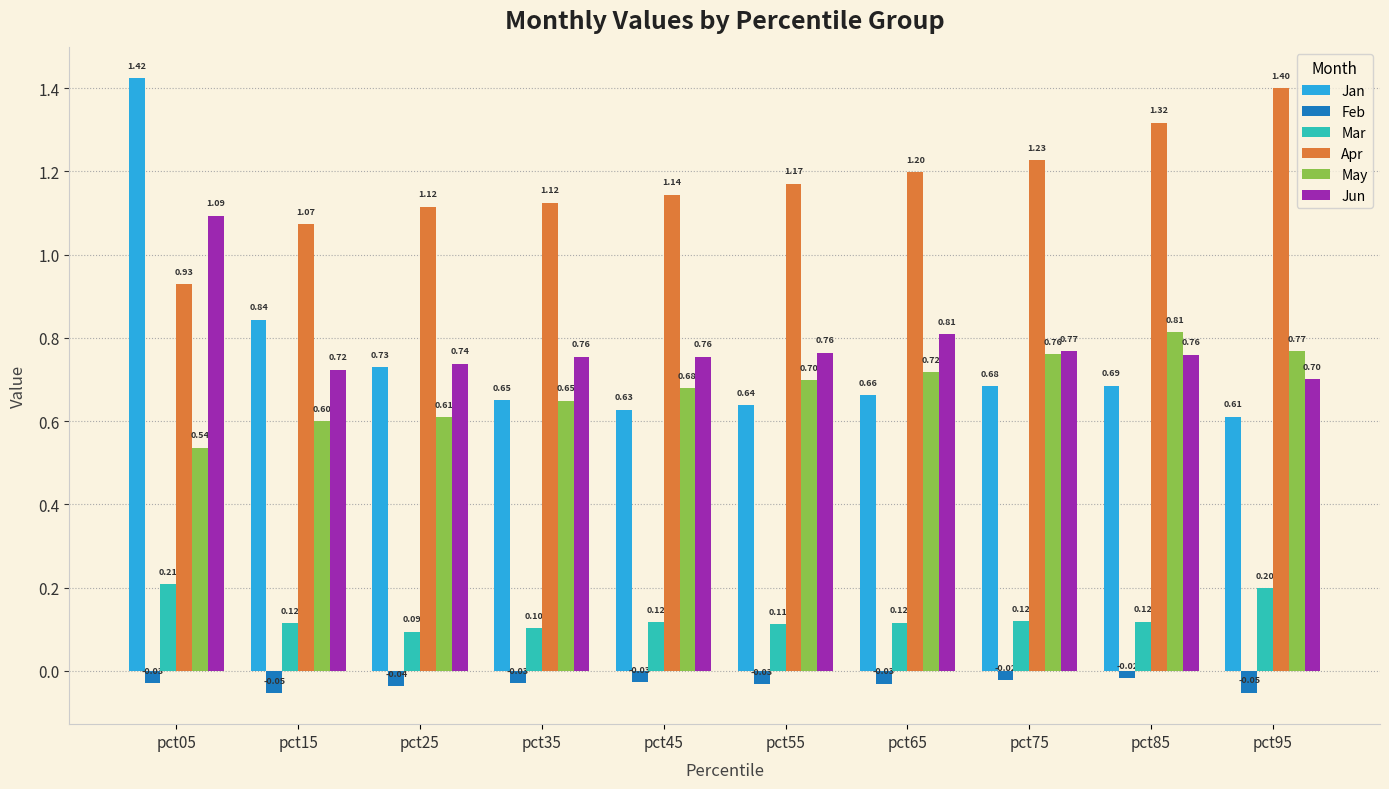

What is the sum of all May values?

6.8